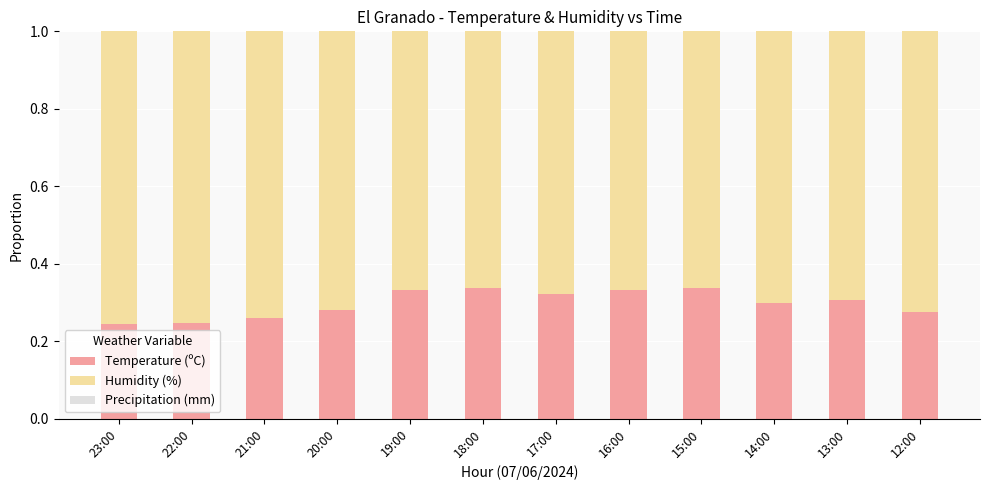

Is it true that Temperature (ºC) equals 0.1 at 20:00?

False